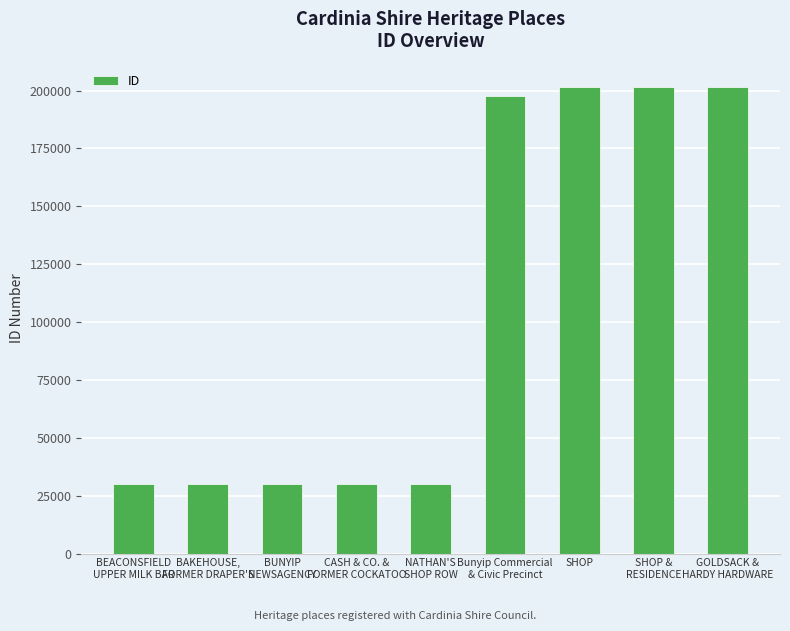

Count the number of data series in this chart.

1